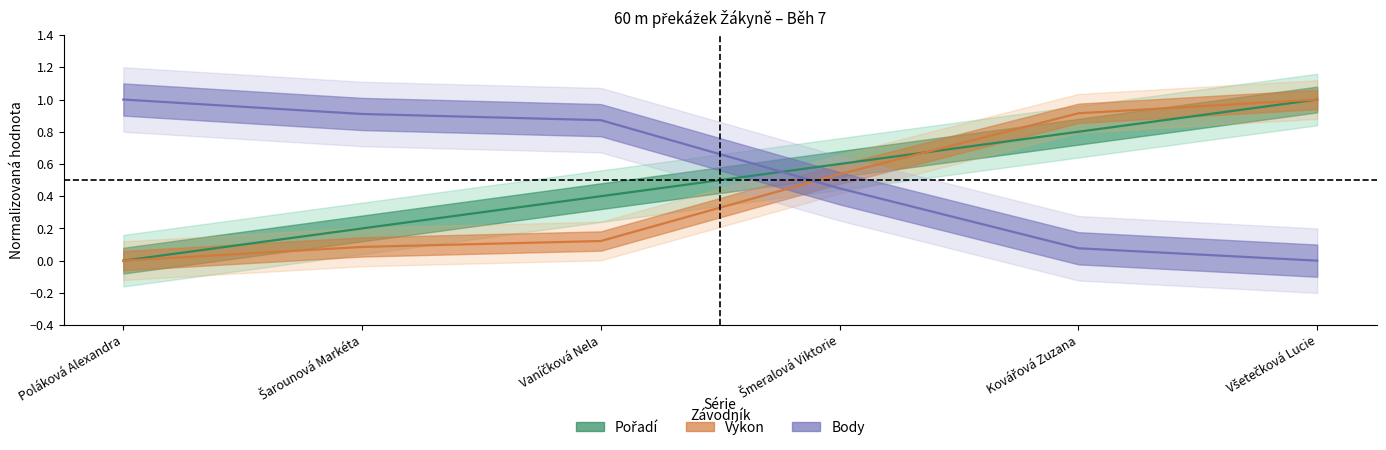

How many positive values does the Pořadí series have?

5